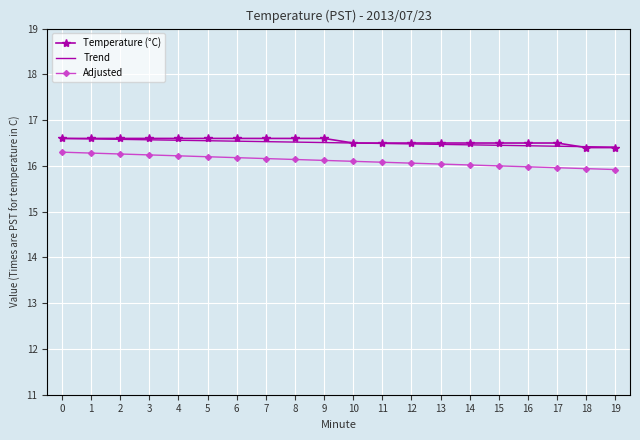

At how many categories does at least one series exceed 16?

20